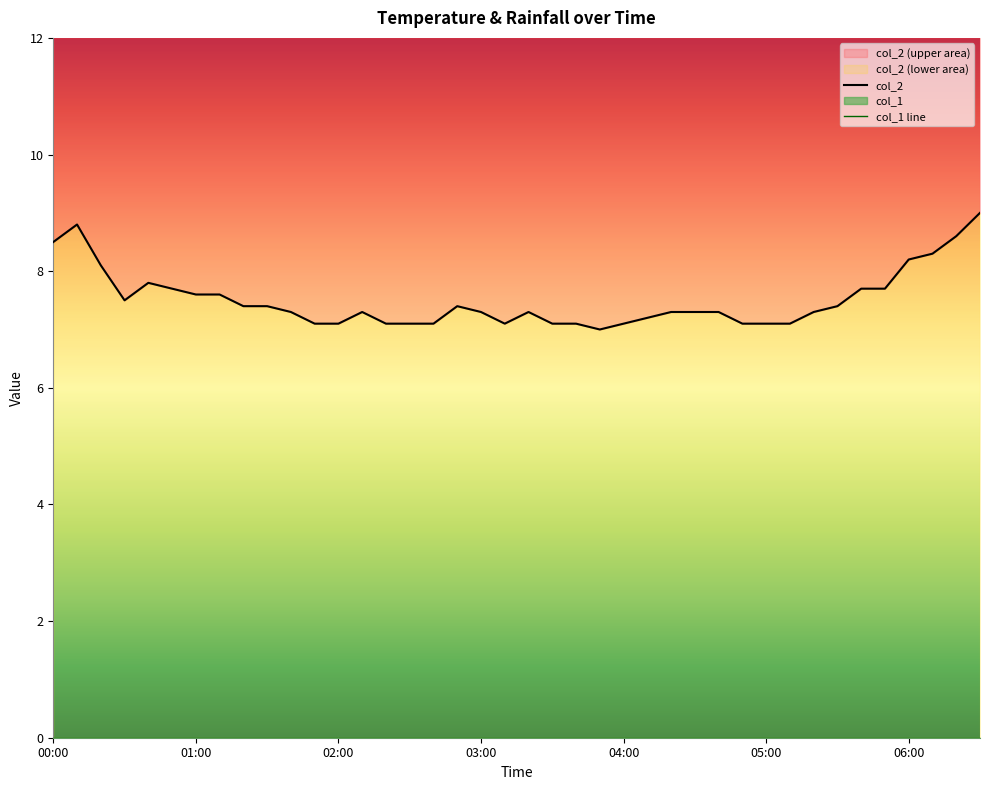

List the labels in order of value, largest first.

06:30, 00:10, 06:20, 00:00, 06:10, 06:00, 00:20, 00:40, 00:50, 05:40, 05:50, 01:00, 01:10, 00:30, 01:20, 01:30, 02:50, 05:30, 01:40, 02:10, 03:00, 03:20, 04:20, 04:30, 04:40, 05:20, 04:10, 01:50, 02:00, 02:20, 02:30, 02:40, 03:10, 03:30, 03:40, 04:00, 04:50, 05:00, 05:10, 03:50